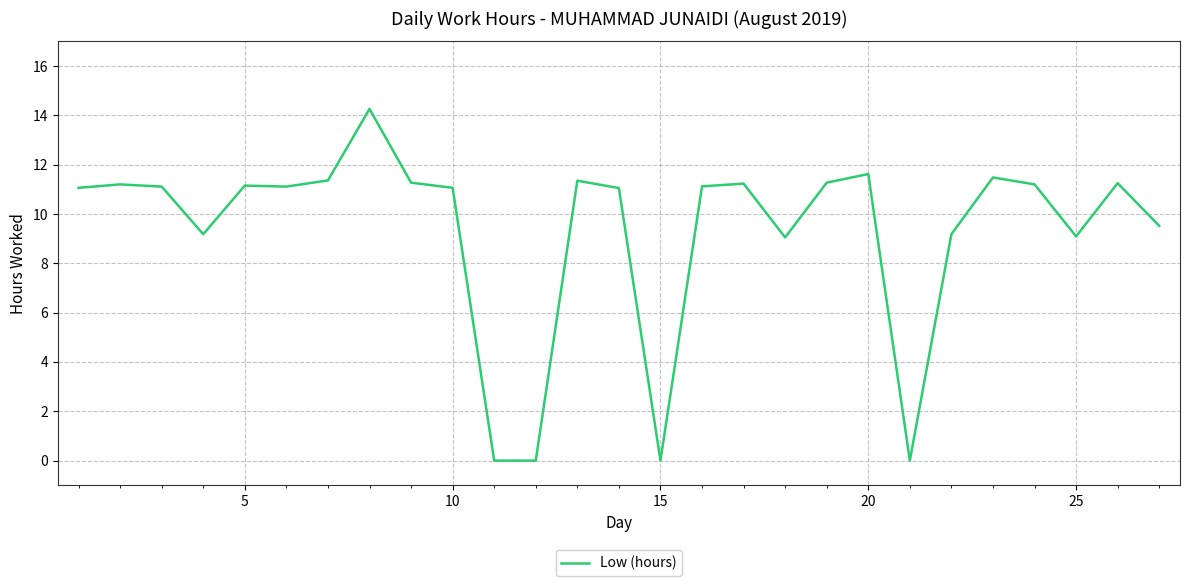

What is the greatest value displayed?

14.3